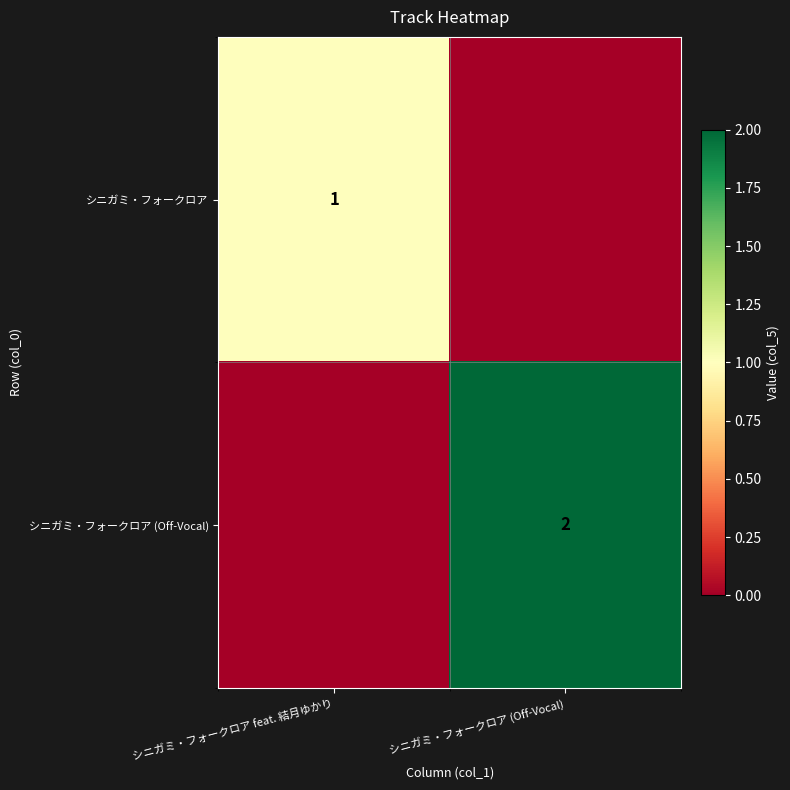

What is the total value across all series at シニガミ・フォークロア feat. 結月ゆかり?

1